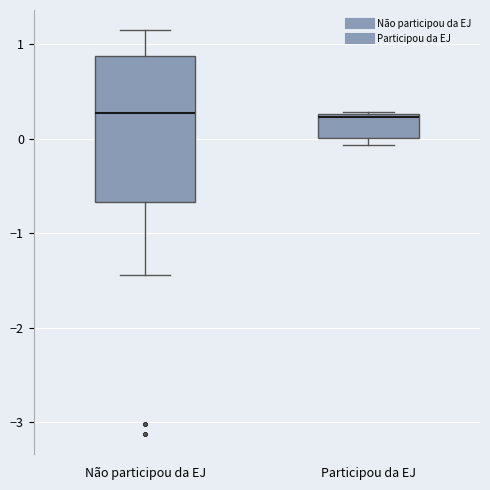

Reading left to right, transcribe this box plot: for each box, give where its median line is, the range the box spans, and where its two whiskers end, as read against the y-axis. The values are not printed on the chart, so give them approximately, as read against the axis.

Não participou da EJ: median 0.3, box -0.7 to 0.9, whiskers -1.4 to 1.2
Participou da EJ: median 0.2, box 0.0 to 0.3, whiskers -0.1 to 0.3